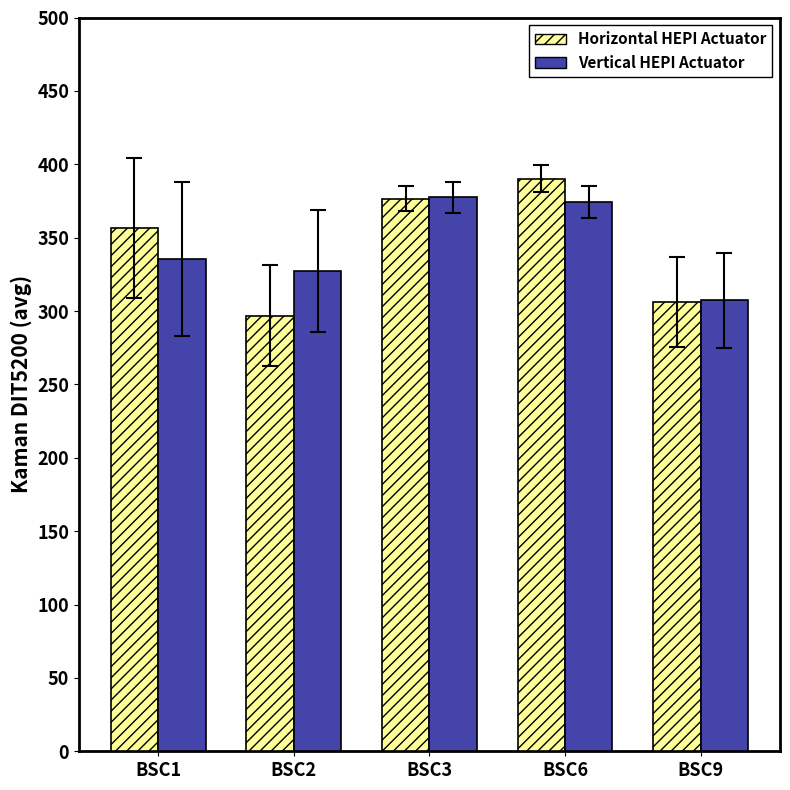

At which category is the sum across all series the highest?

BSC6